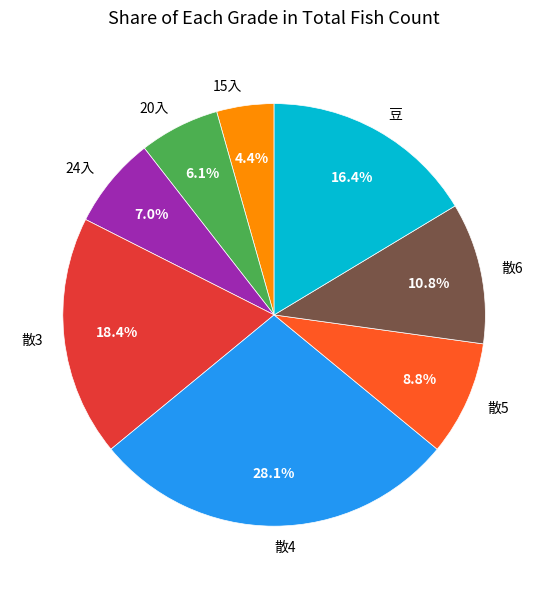

How many segments does this pie chart have?

8